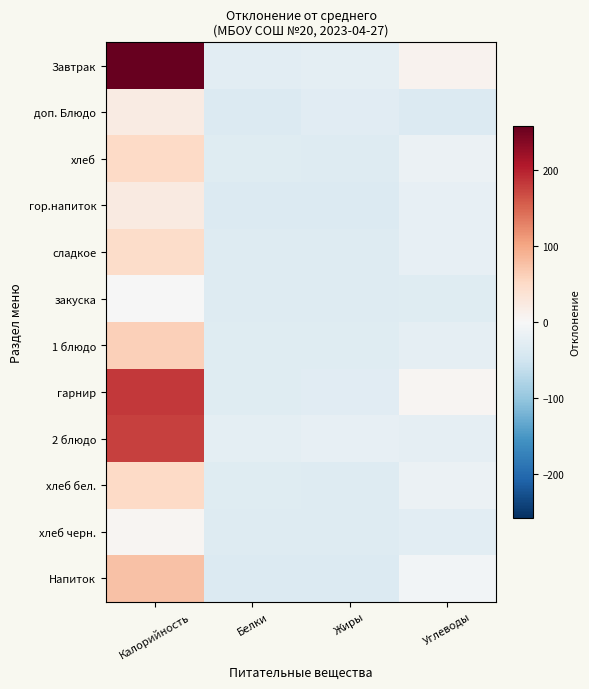

Reading left to right, list all the values displayed in this chart.

Завтрак: Калорийность=258.7	Белки=-28.1	Жиры=-24.5	Углеводы=10.1
доп. Блюдо: Калорийность=22.0	Белки=-34.5	Жиры=-28.5	Углеводы=-34.4
хлеб: Калорийность=50.8	Белки=-31.5	Жиры=-34.2	Углеводы=-15.3
гор.напиток: Калорийность=22.3	Белки=-34.5	Жиры=-34.6	Углеводы=-20.2
сладкое: Калорийность=48.2	Белки=-32.9	Жиры=-32.4	Углеводы=-20.7
закуска: Калорийность=-0.8	Белки=-34.1	Жиры=-32.4	Углеводы=-31.6
1 блюдо: Калорийность=60.9	Белки=-31.9	Жиры=-30.4	Углеводы=-22.9
гарнир: Калорийность=183.4	Белки=-30.7	Жиры=-29.9	Углеводы=5.5
2 блюдо: Калорийность=177.2	Белки=-24.8	Жиры=-20.3	Углеводы=-23.4
хлеб бел.: Калорийность=50.8	Белки=-31.5	Жиры=-34.2	Углеводы=-15.3
хлеб черн.: Калорийность=5.6	Белки=-33.1	Жиры=-34.3	Углеводы=-27.1
Напиток: Калорийность=75.1	Белки=-34.5	Жиры=-34.5	Углеводы=-6.7